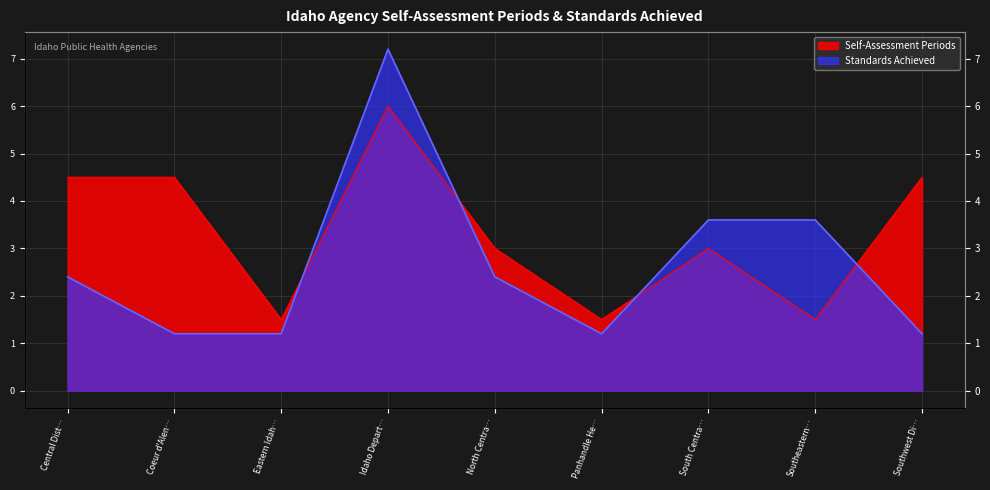

At which label is Self-Assessment Periods closest to 3?

North Centra…